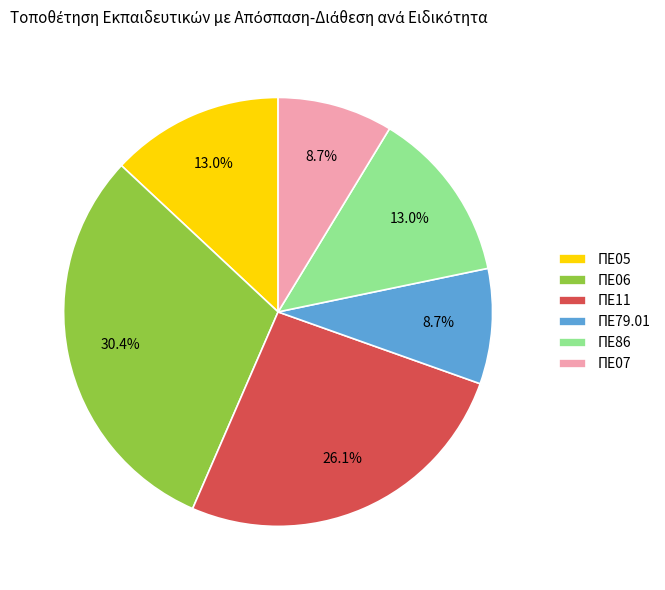

To the nearest percent, what is the combined percentage of ΠΕ05 and ΠΕ86?

26%